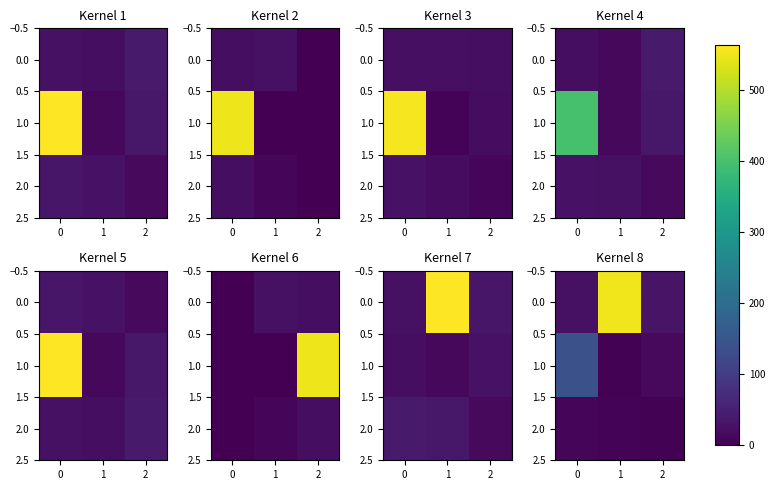

What is the difference between the 2.0 values at 2 and 1?

2.6